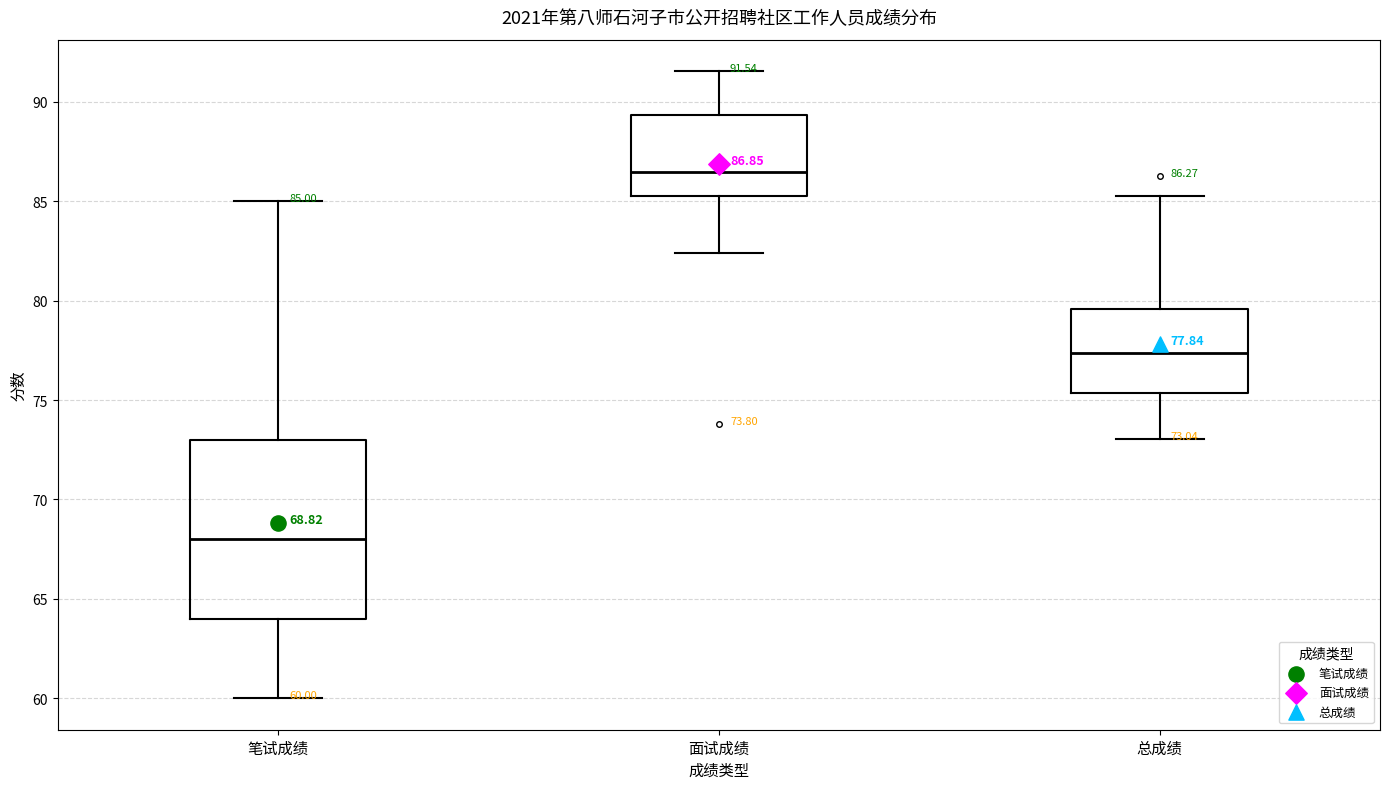

Which box's median line is the lowest?

笔试成绩